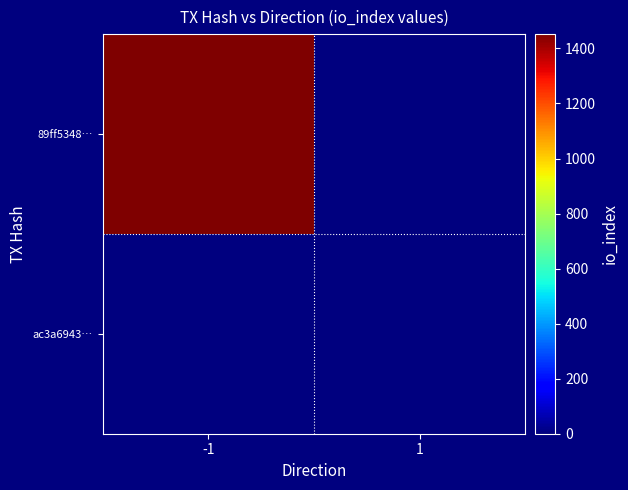

Which series has the largest range (max minus min)?

89ff5348…